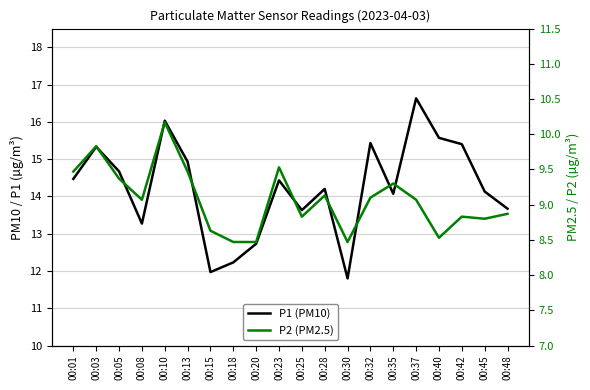

At 00:48, list the series in order from smallest to largest.

P2 (PM2.5), P1 (PM10)